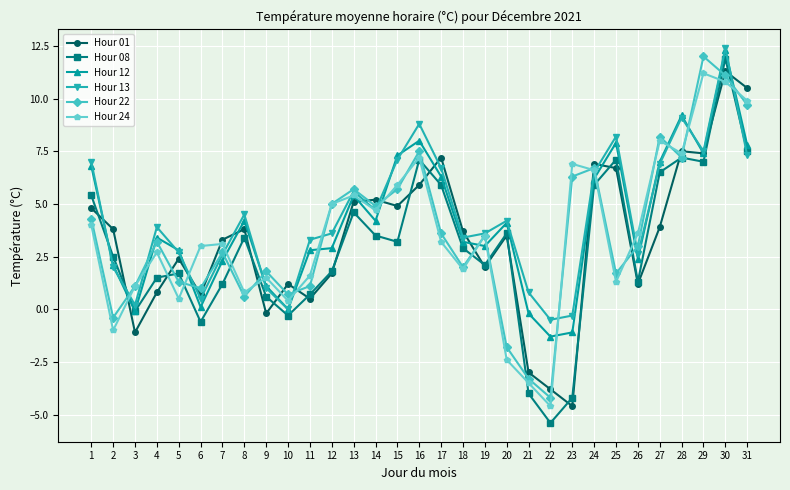

What is the greatest value displayed?

12.4